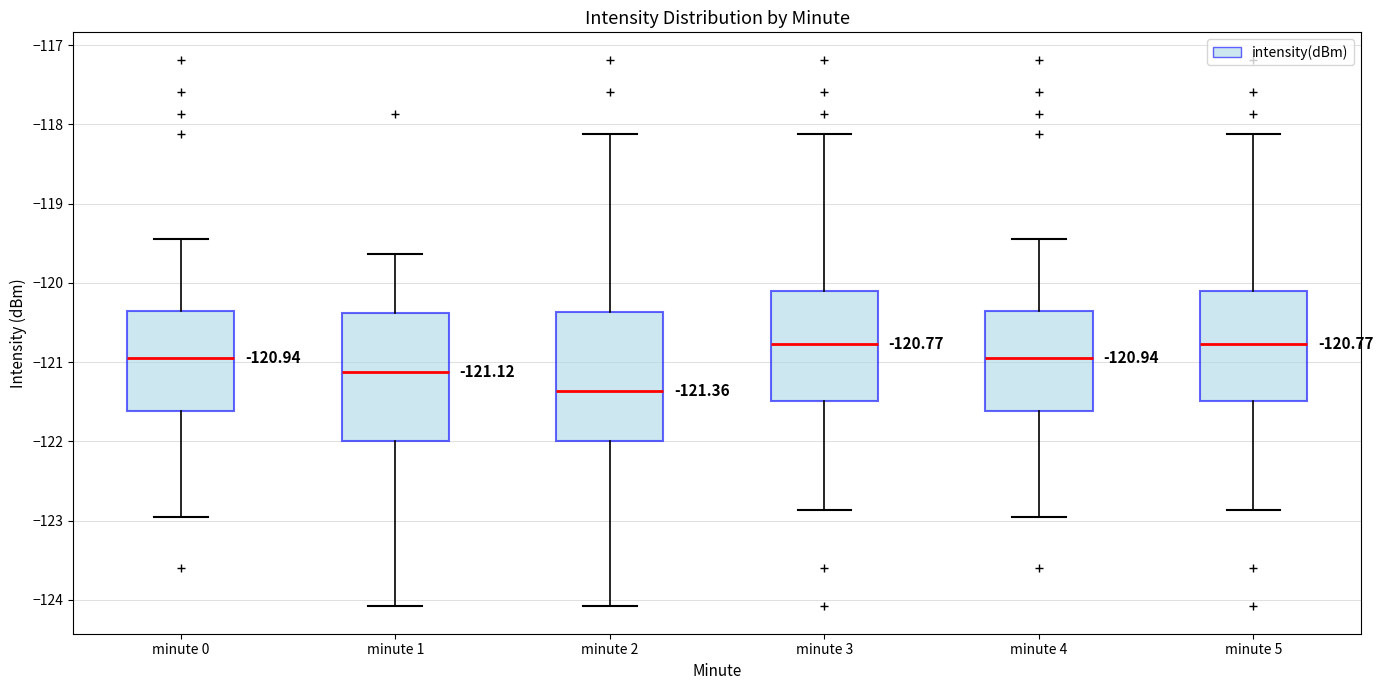

Which box has the lowest median line?

minute 2